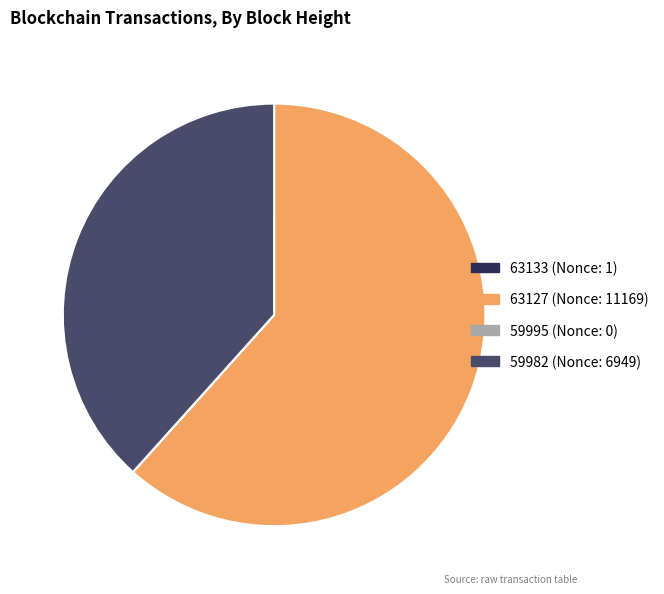

What is the largest slice in the pie chart?

63127